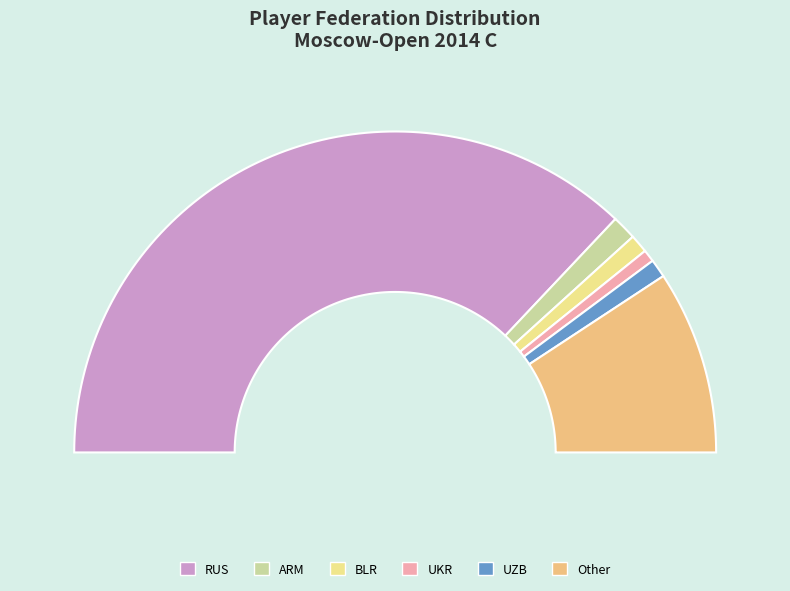

Is it true that UZB is 2% of the pie?

True